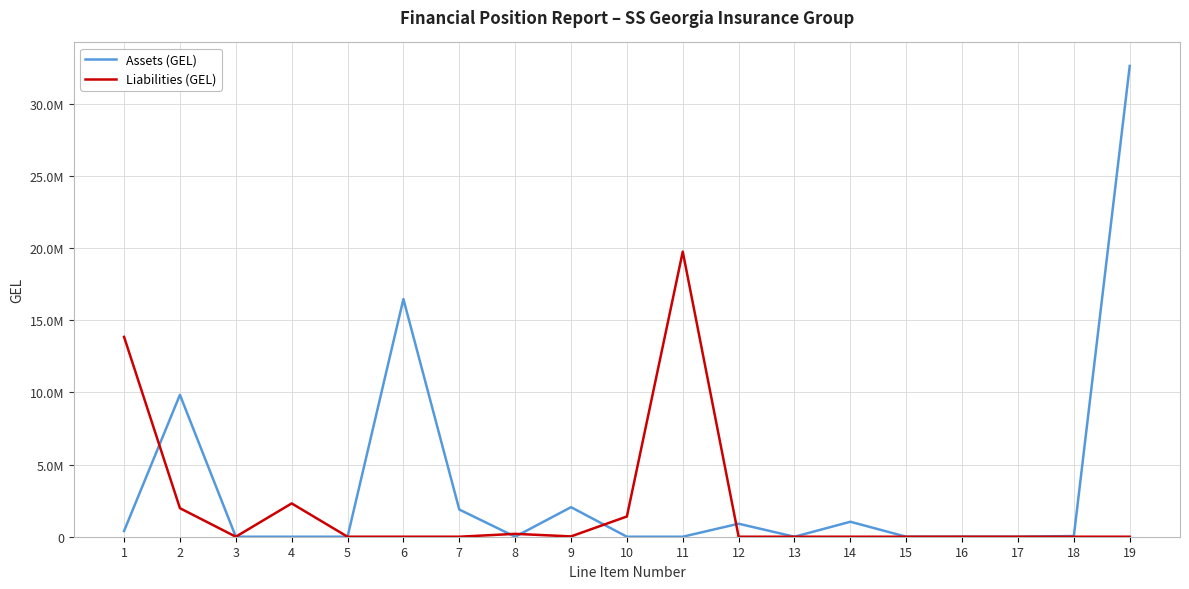

Reading left to right, transcribe all the data shown in this chart.

Assets (GEL): 1=398840.2	2=9833712.9	3=0.0	4=0.0	5=0.0	6=16470046.7	7=1884777.4	8=0.0	9=2047725.0	10=0.0	11=0.0	12=900616.6	13=0.0	14=1037641.1	15=0.0	16=3456.0	17=0.0	18=46917.0	19=32623732.9
Liabilities (GEL): 1=13848122.9	2=1977749.6	3=0.0	4=2308056.4	5=0.0	6=0.0	7=0.0	8=198616.3	9=22466.0	10=1402698.1	11=19757709.4	12=0.0	13=0.0	14=0.0	15=0.0	16=0.0	17=0.0	18=0.0	19=0.0